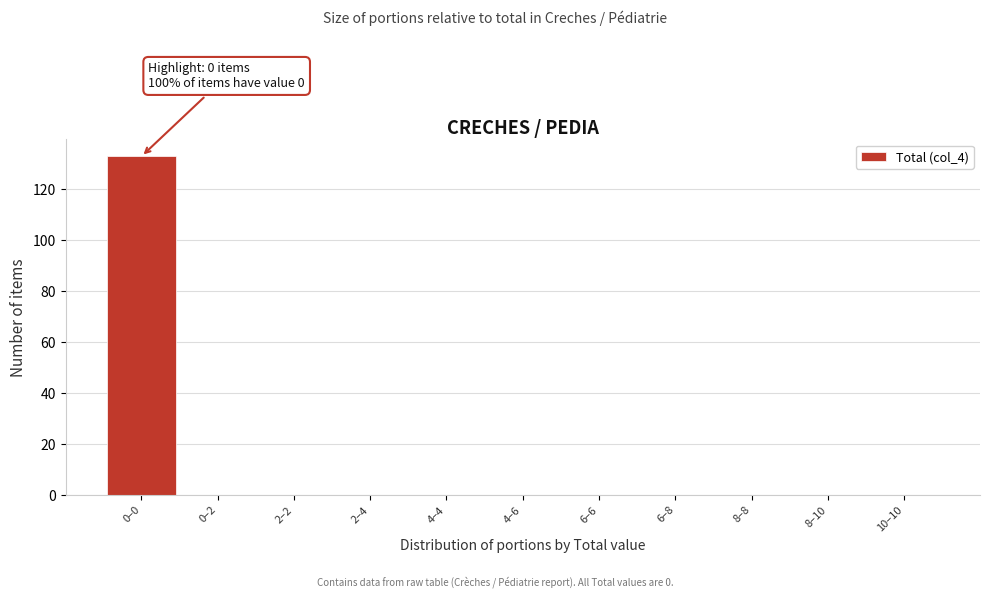

Reading left to right, transcribe all the data shown in this chart.

0–0=133	0–2=0	2–2=0	2–4=0	4–4=0	4–6=0	6–6=0	6–8=0	8–8=0	8–10=0	10–10=0